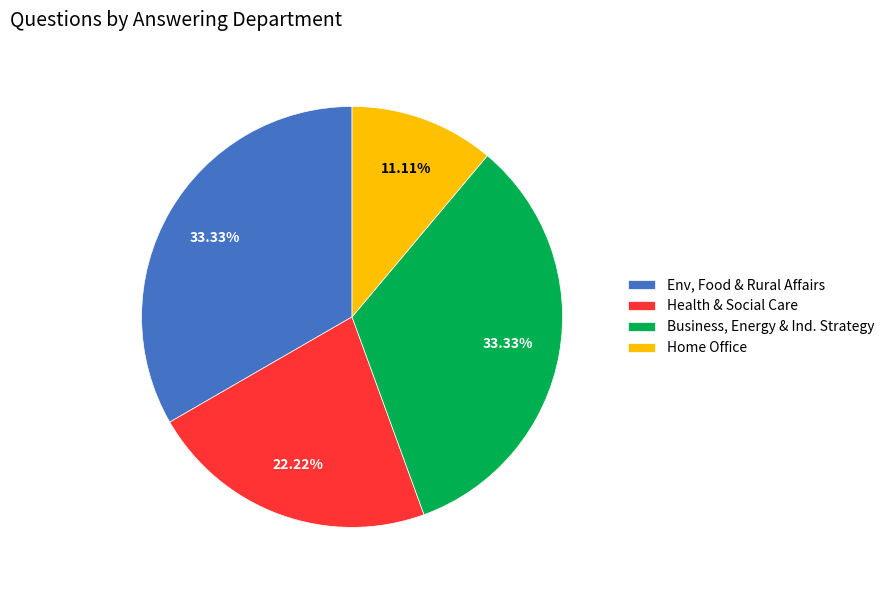

Approximately how many times larger is the value at Business, Energy & Ind. Strategy compared to Health & Social Care?

1.5